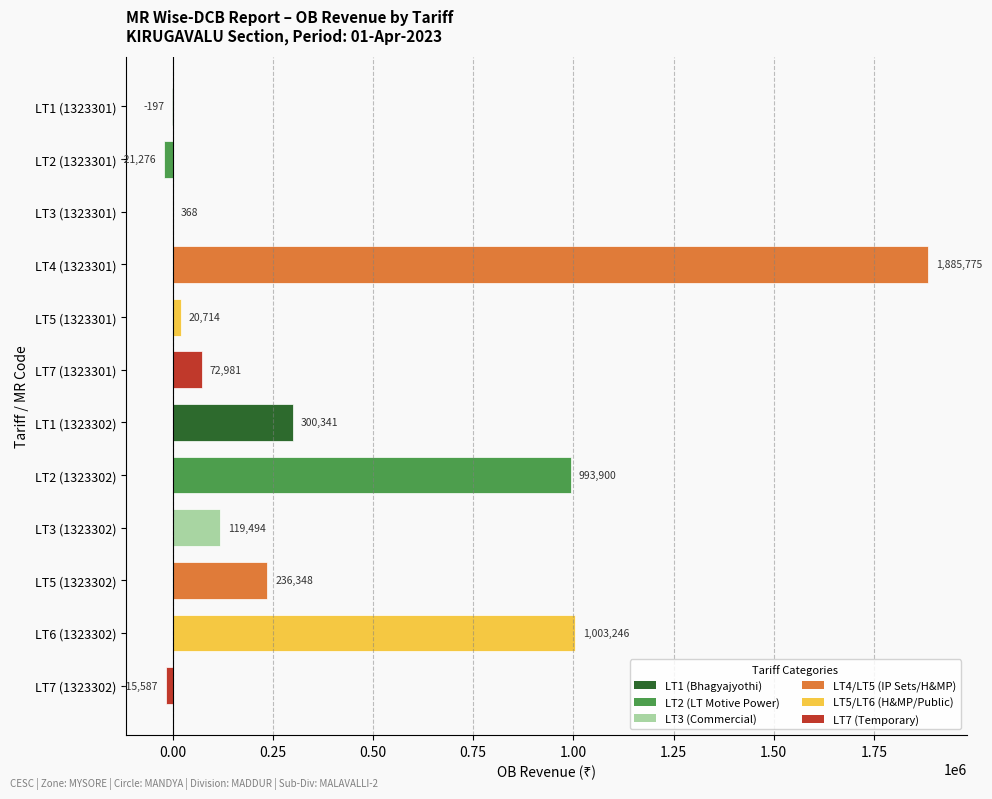

Are the bars horizontal?

Yes